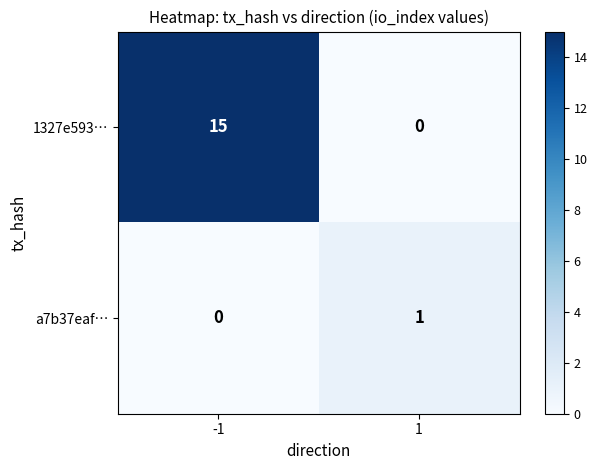

Which series has the largest total across all categories?

1327e593…